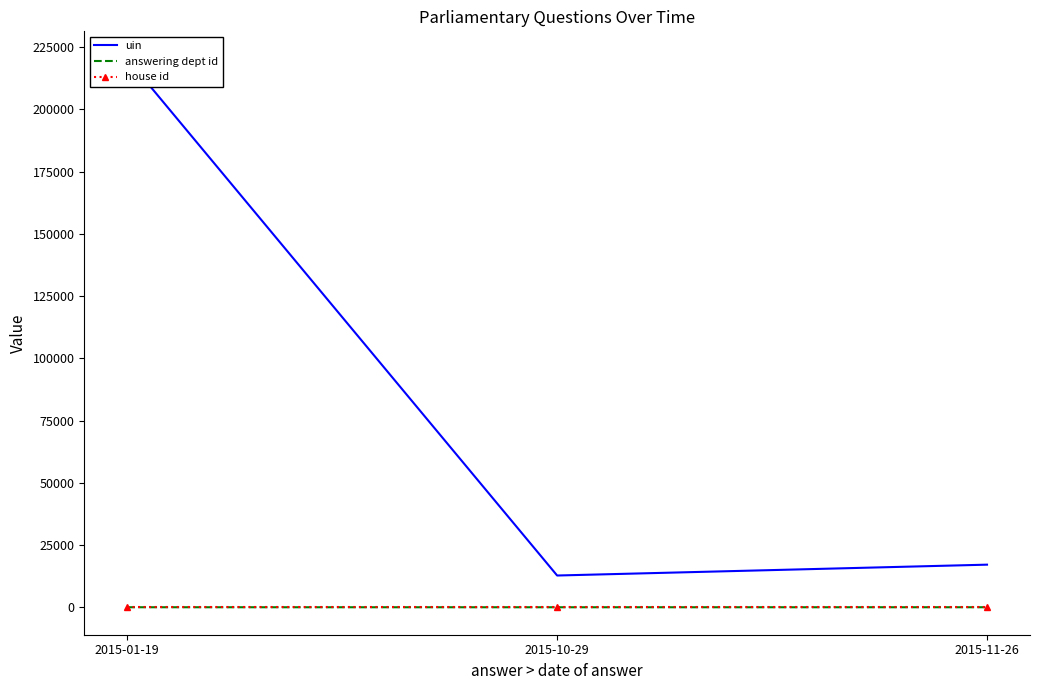

What is the minimum value shown in the chart?

1